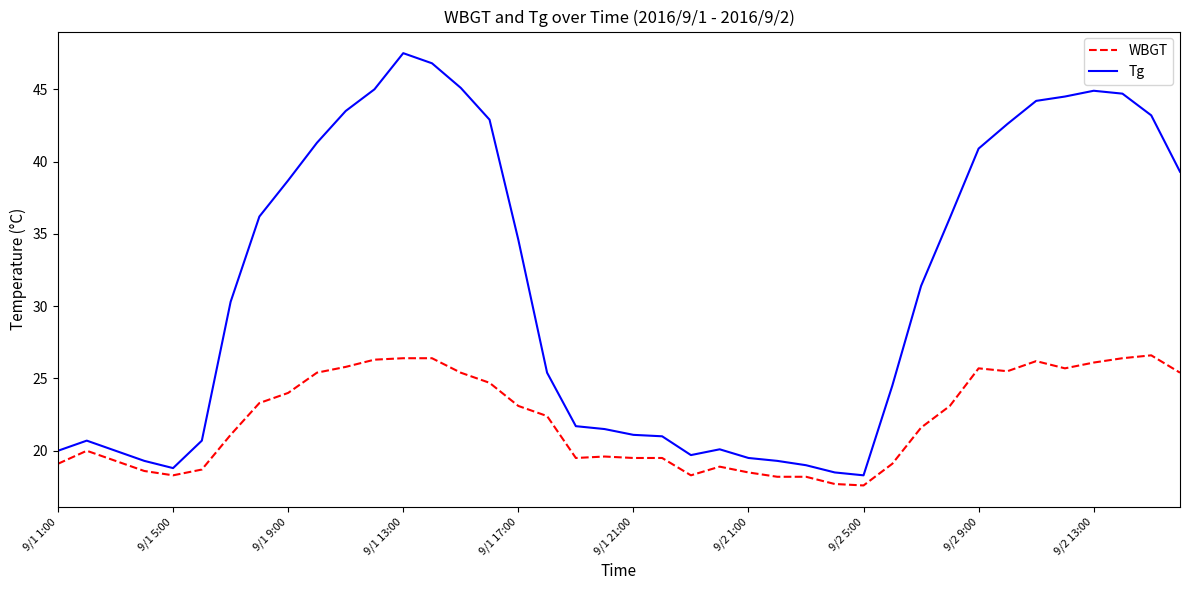

Rank the series by their average value, from highest to lowest.

Tg, WBGT